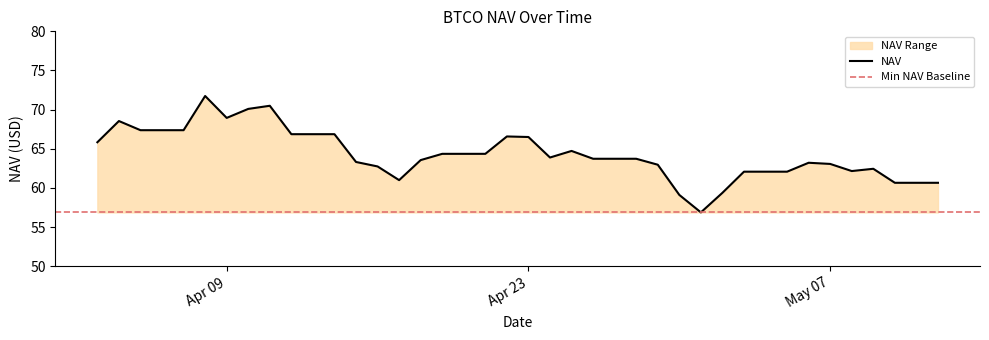

Is it true that NAV equals 90.7 at May 07?

False